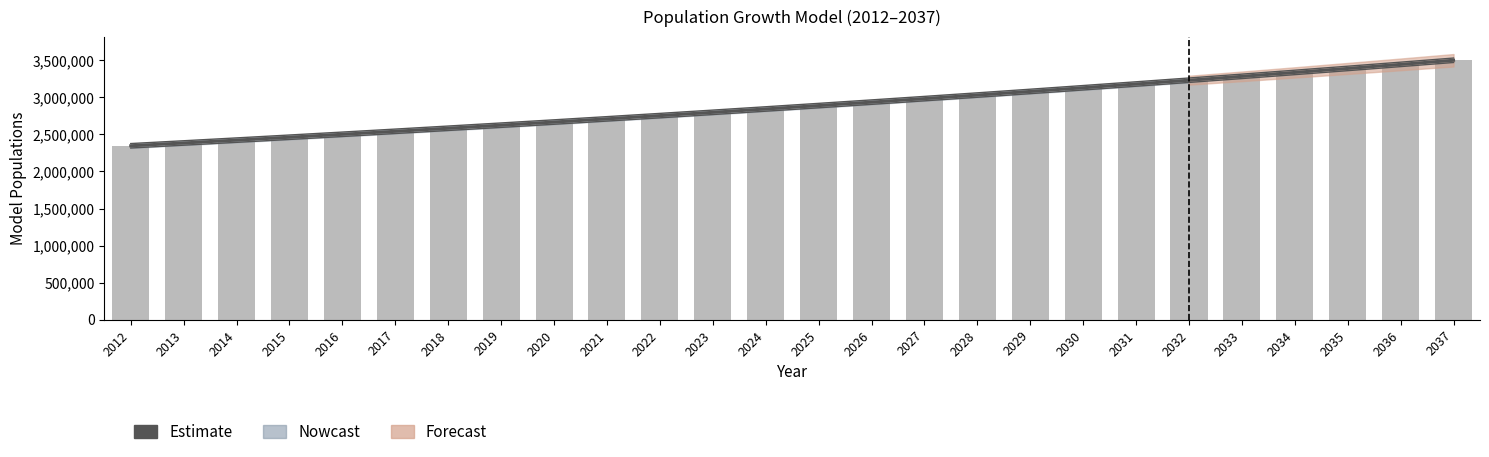

How many values are below 2889657?

13